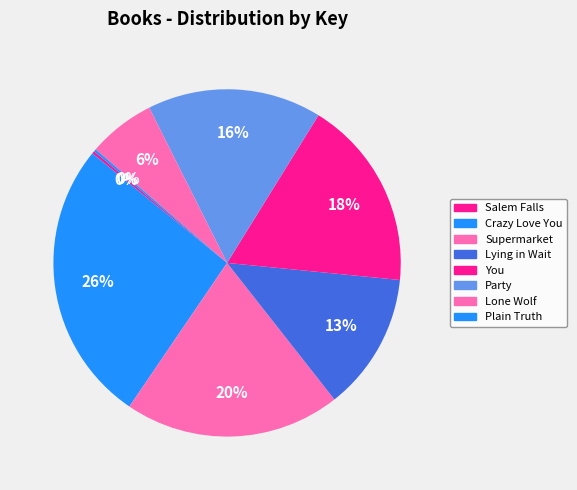

How many slices are in this pie chart?

8